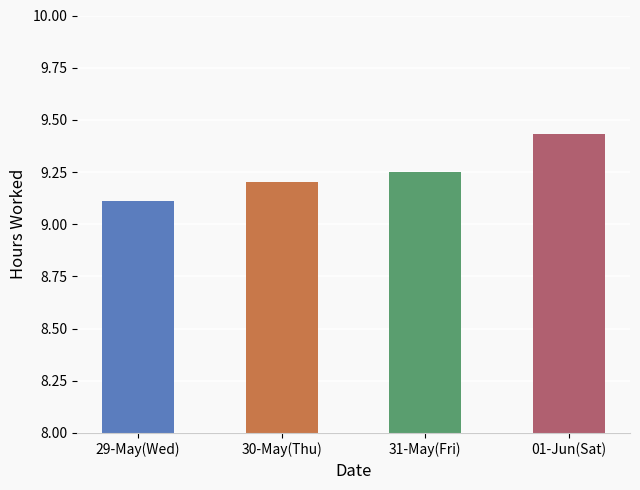

What is the label of the 4th bar from the left?

01-Jun(Sat)